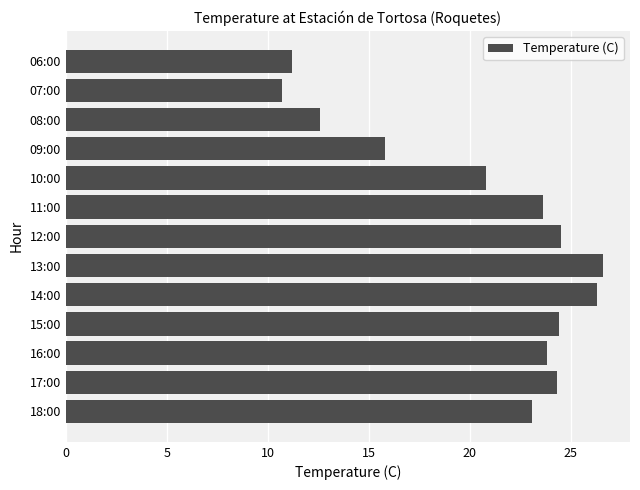

How many bars are there in total?

13